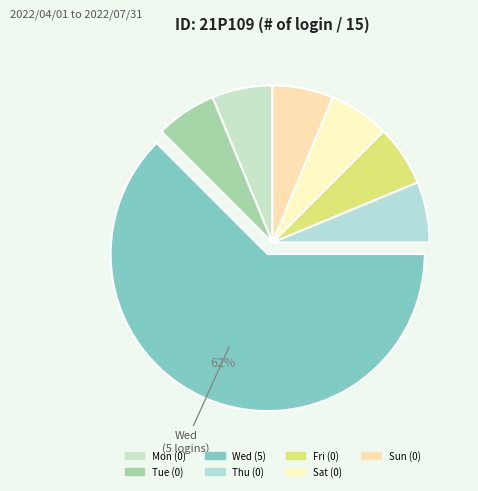

Which category accounts for the majority?

Wed